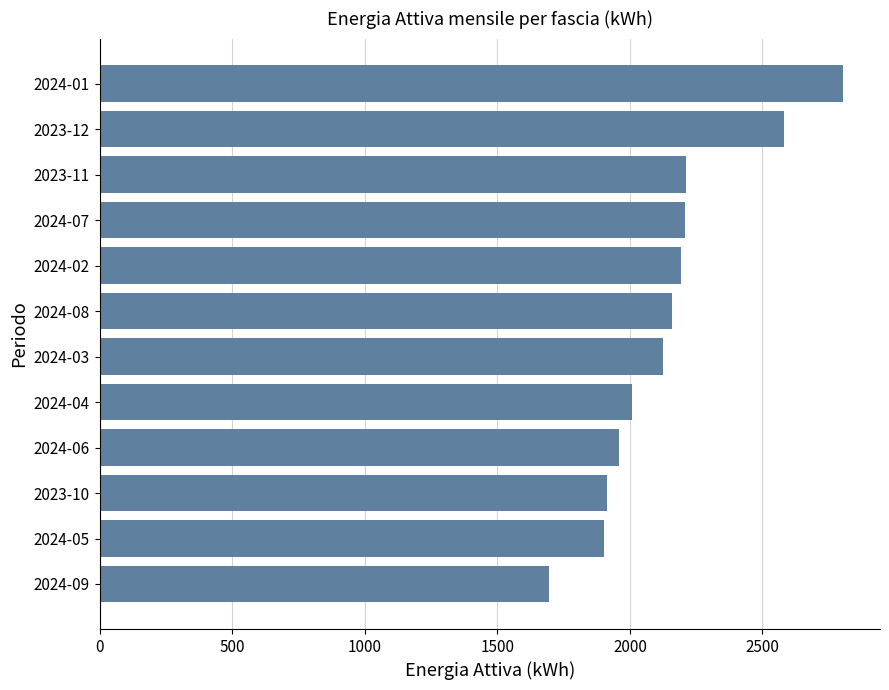

The value at 2024-02 is 2194. True or false?

True